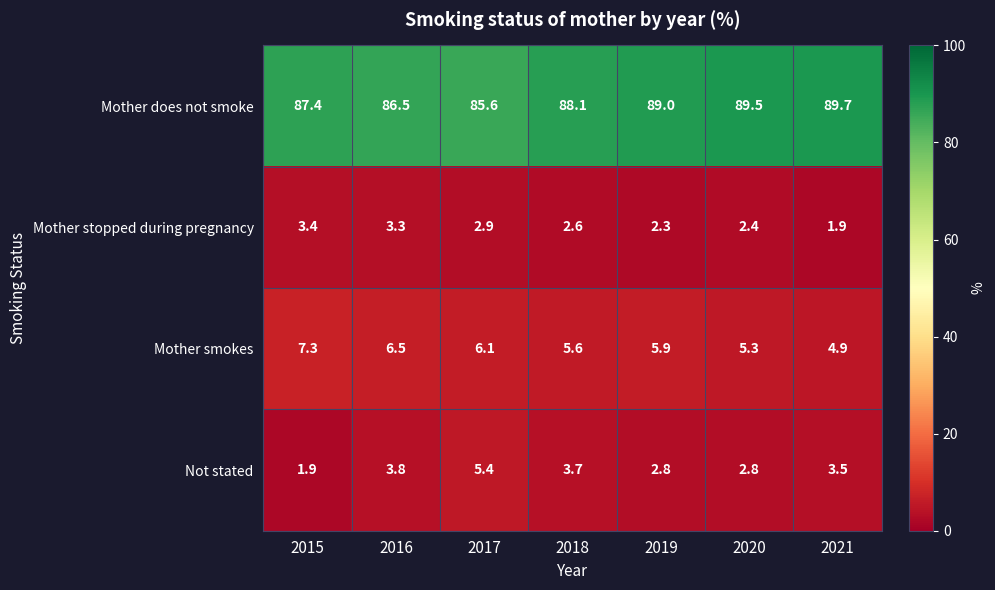

Rank the series by their maximum value, from lowest to highest.

Mother stopped during pregnancy, Not stated, Mother smokes, Mother does not smoke